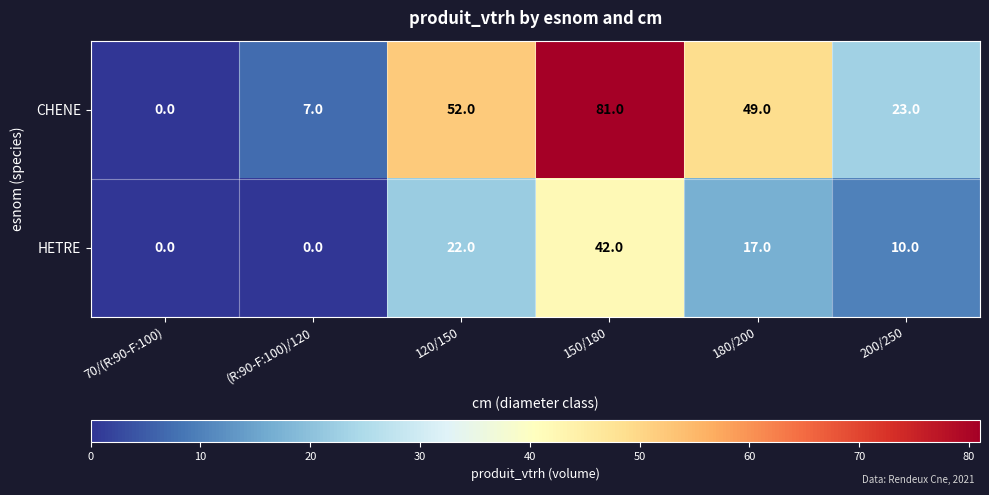

Which category has the lowest value in the CHENE series?

70/(R:90-F:100)